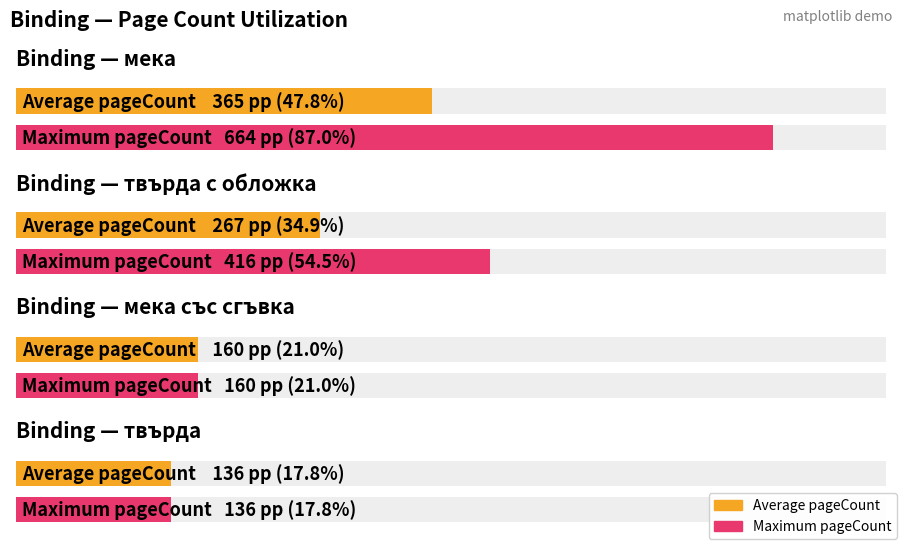

Between мека and мека, which is larger?

мека